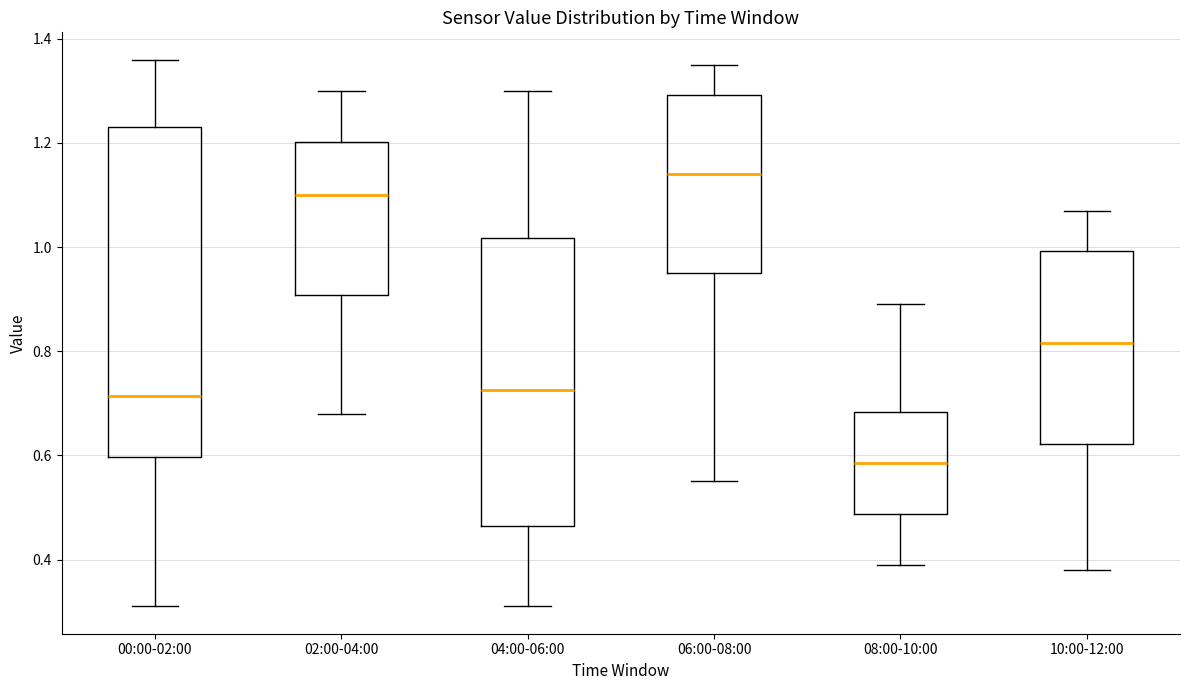

Reading left to right, read every box against the y-axis: the position of its median line, the range the box covers, and the ends of its whiskers. The values are not printed on the chart, so give them approximately, as read against the axis.

00:00-02:00: median 0.72, box 0.60 to 1.24, whiskers 0.32 to 1.36
02:00-04:00: median 1.10, box 0.90 to 1.20, whiskers 0.68 to 1.30
04:00-06:00: median 0.72, box 0.46 to 1.02, whiskers 0.32 to 1.30
06:00-08:00: median 1.14, box 0.96 to 1.30, whiskers 0.56 to 1.36
08:00-10:00: median 0.58, box 0.48 to 0.68, whiskers 0.40 to 0.90
10:00-12:00: median 0.82, box 0.62 to 1.00, whiskers 0.38 to 1.08